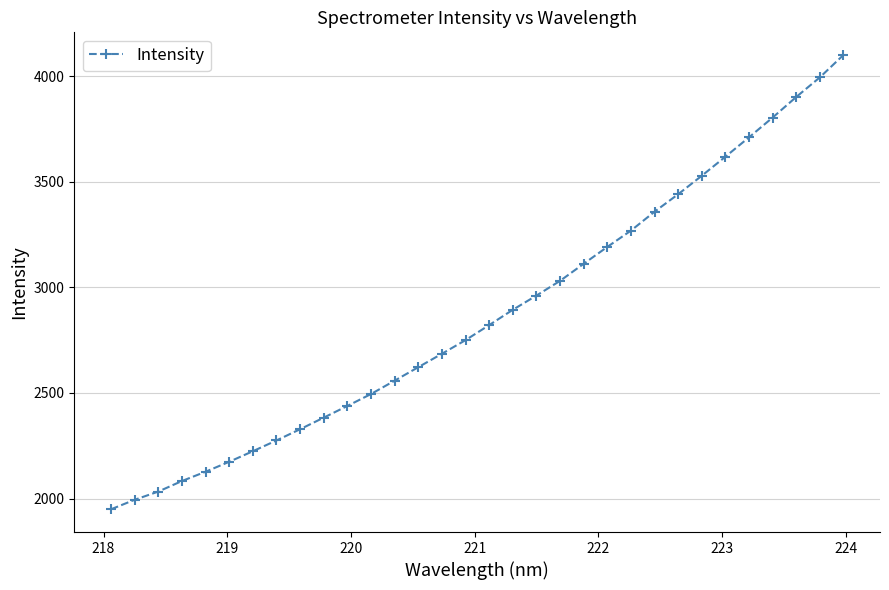

What is the maximum value shown in the chart?

4099.5